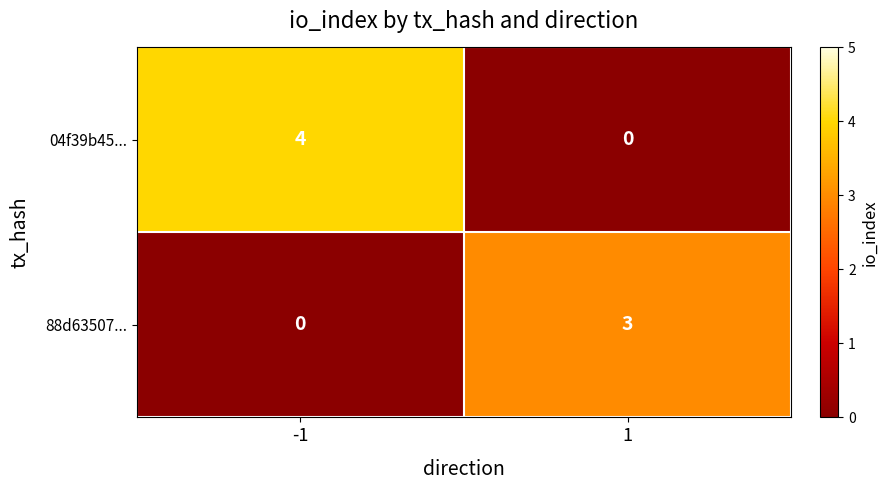

List the series in order of their peak value, lowest first.

88d63507..., 04f39b45...